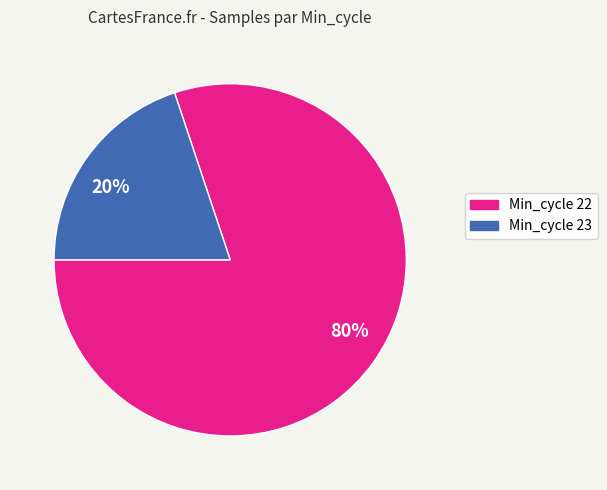

Count the number of slices in the pie.

2